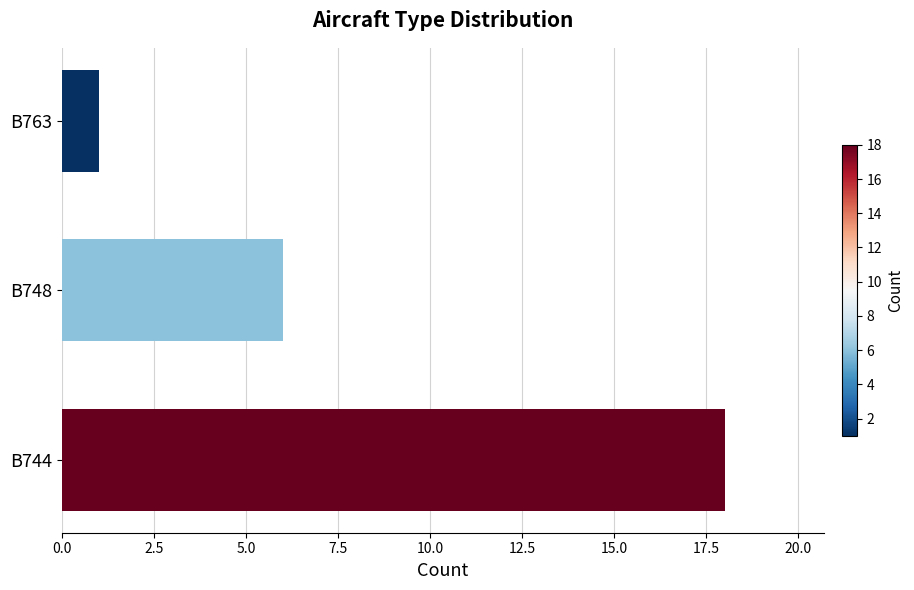

Reading bottom to top, list all the values displayed in this chart.

18	6	1